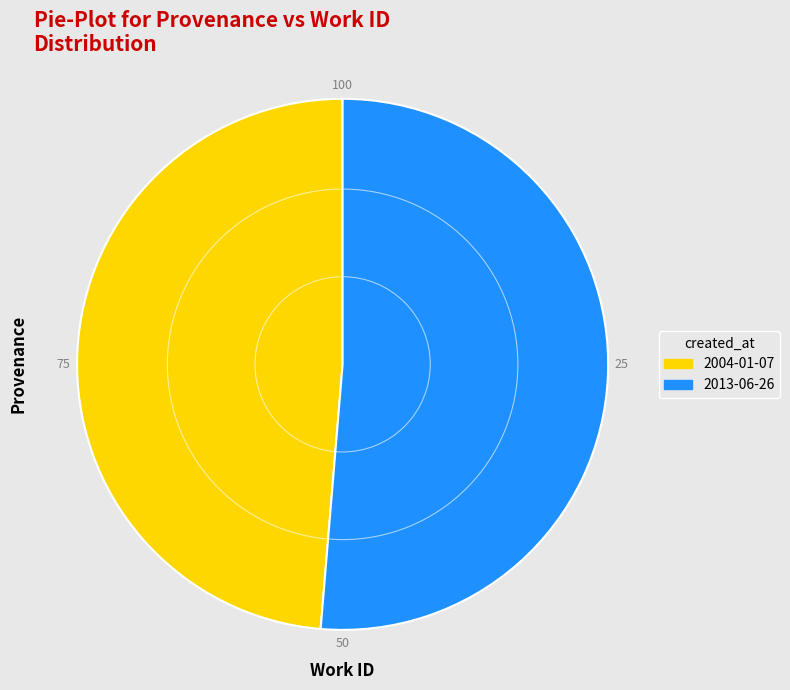

Approximately how many times larger is the value at 2004-01-07 compared to 2013-06-26?

0.9